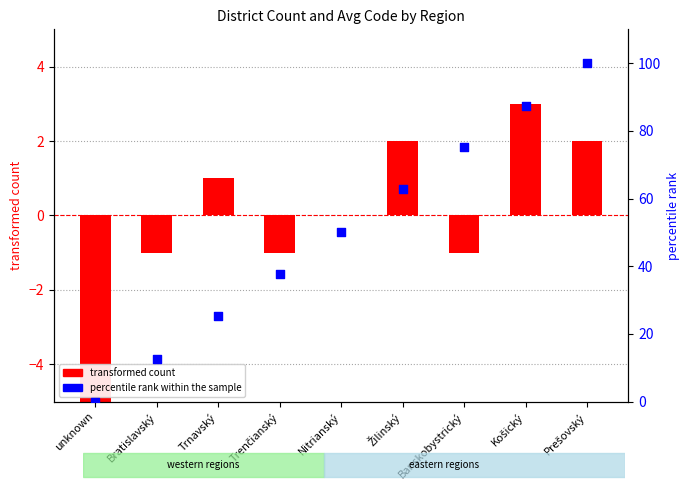

What is the total value across all series at Trnavský?

26.3